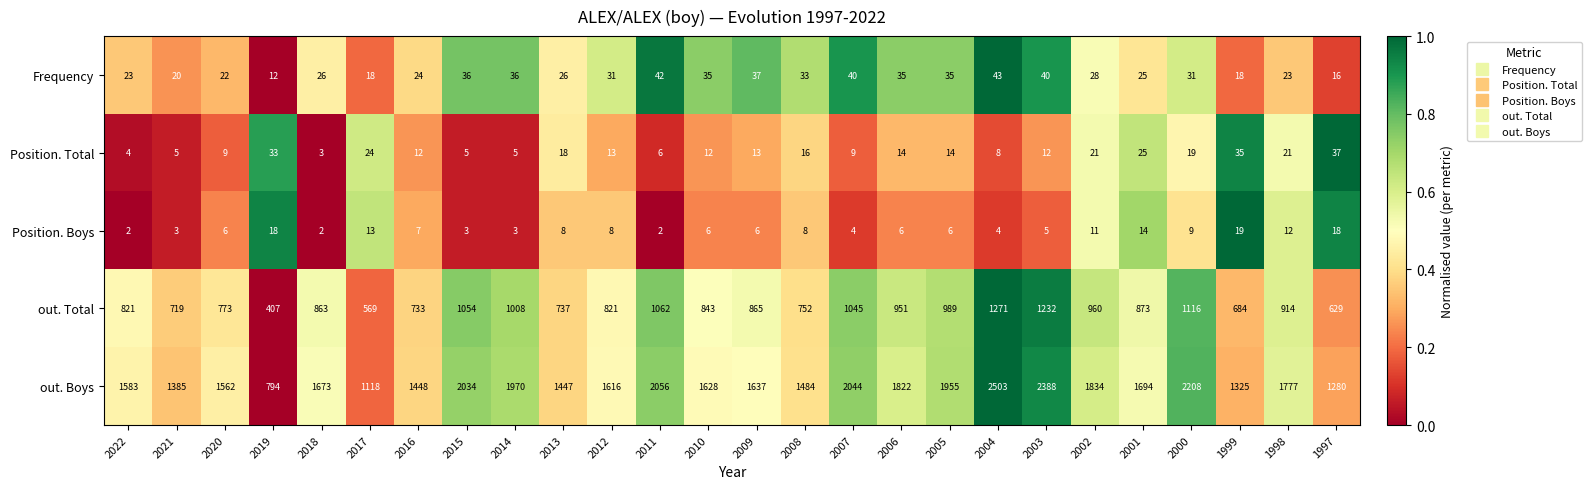

What is the difference between the highest and lowest values at 2013?

1439